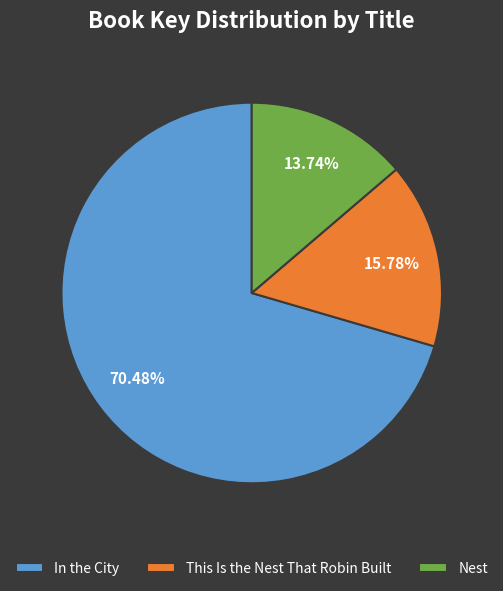

What portion of the pie excludes Nest?

86.3%